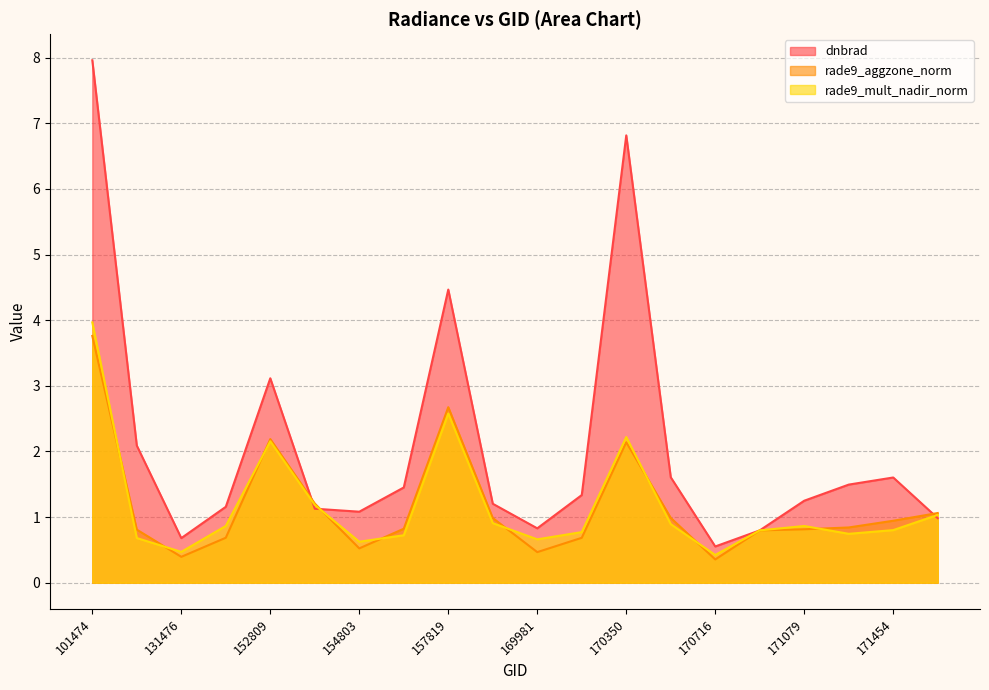

How many series are shown in this chart?

3